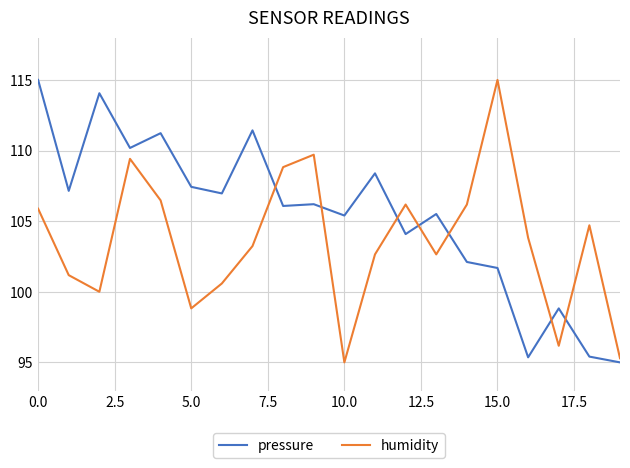

Which series has the largest total across all categories?

pressure